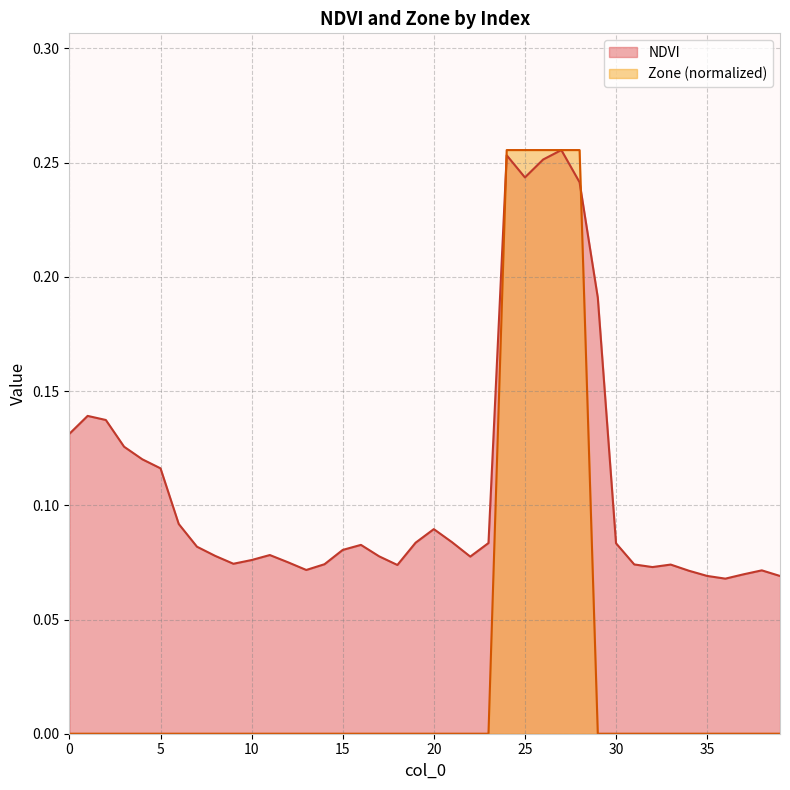

What are all the series names shown in the legend?

NDVI, Zone (normalized)